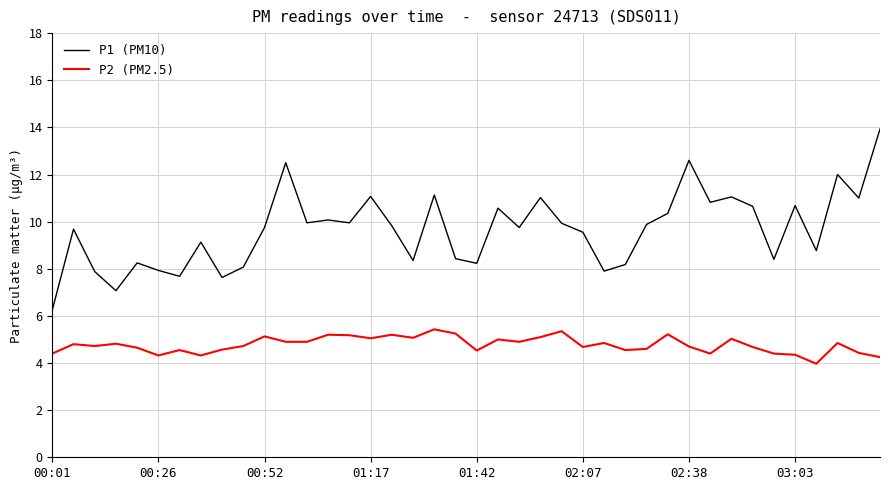

Which series has the largest total across all categories?

P1 (PM10)